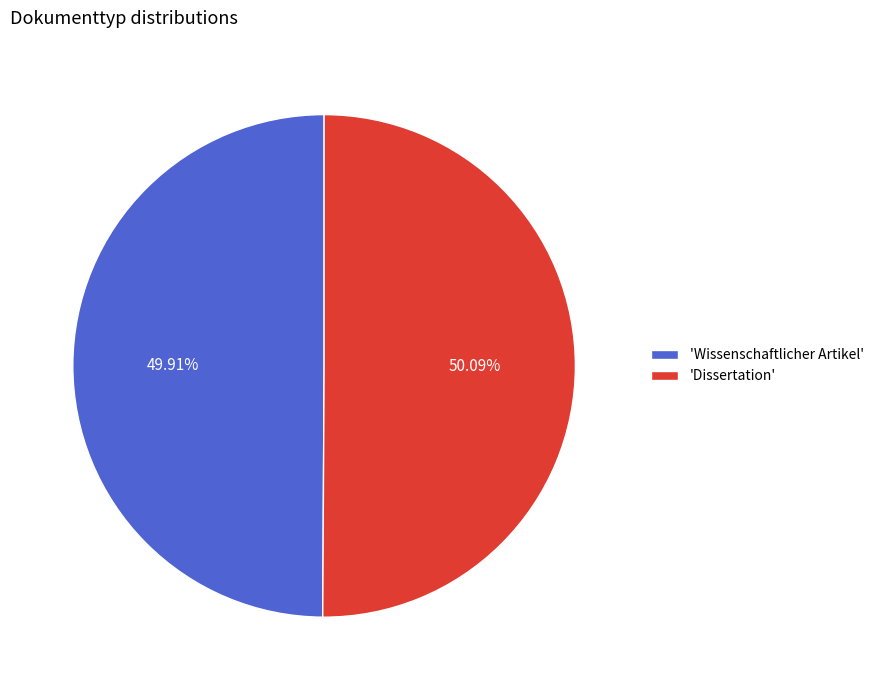

To the nearest percent, what is the average slice percentage?

50%